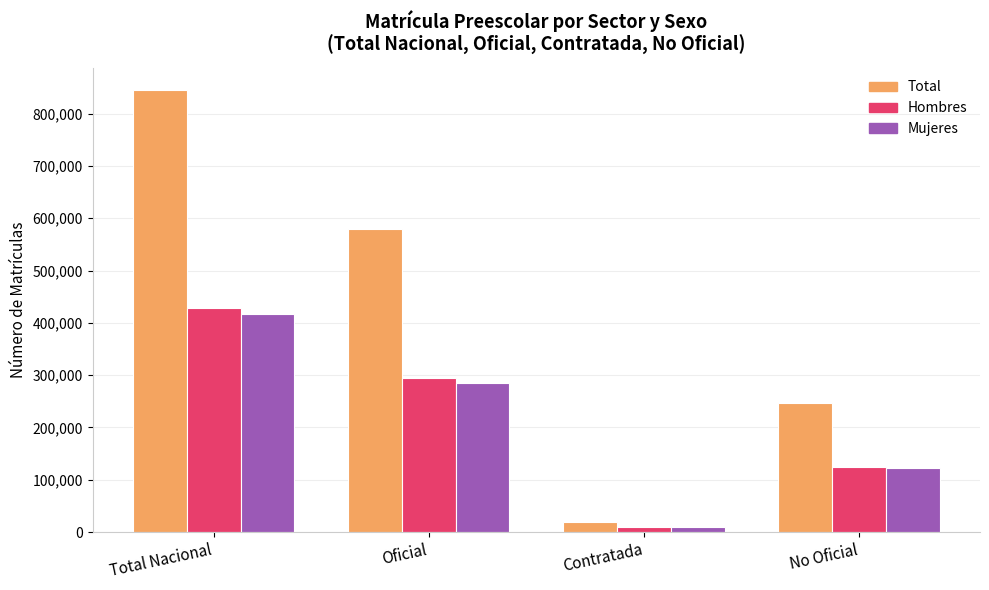

At which label is Mujeres closest to 212654?

Oficial